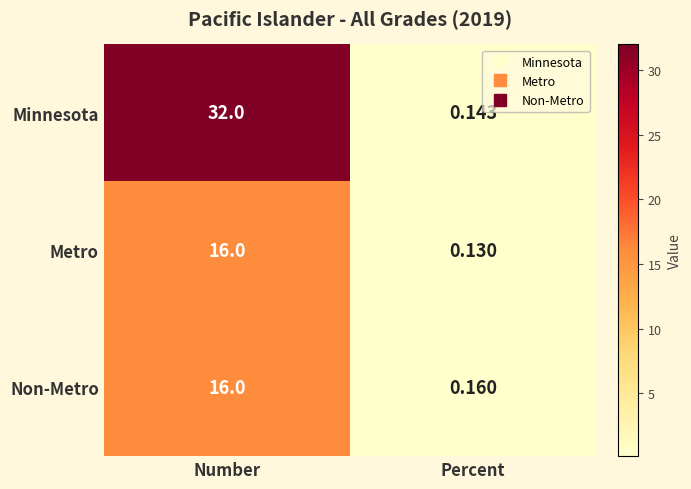

Which series has the largest total across all categories?

Minnesota